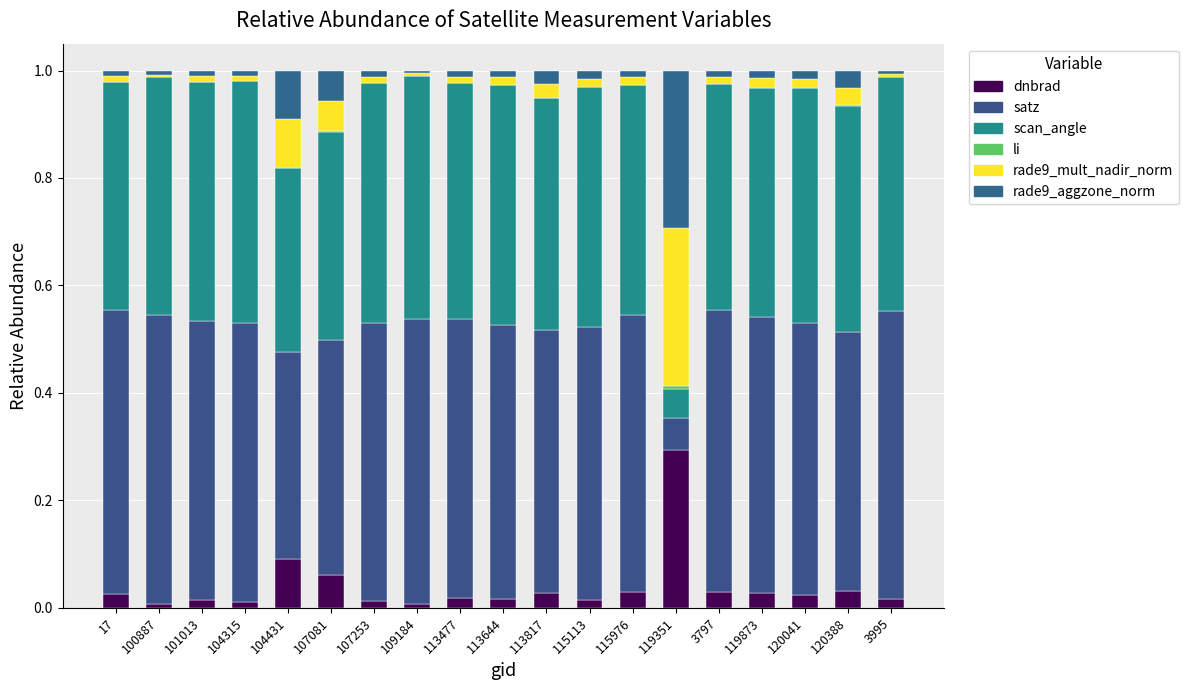

At 119351, list the series in order from largest to smallest.

dnbrad, rade9_mult_nadir_norm, rade9_aggzone_norm, satz, scan_angle, li